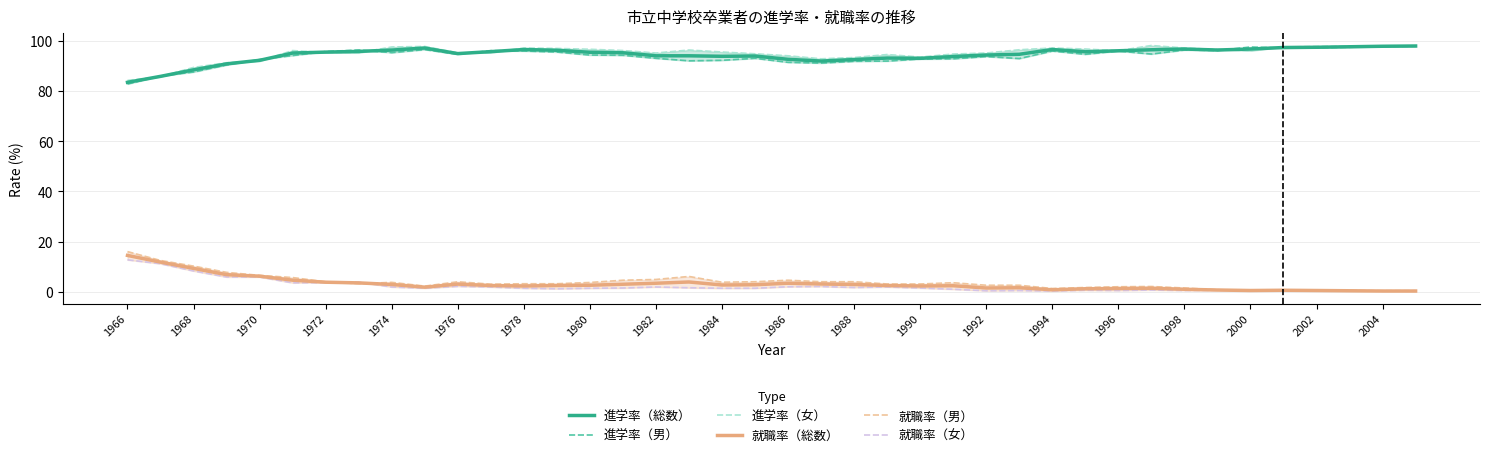

How many interior local peaks does the 進学率（女） series have?

7